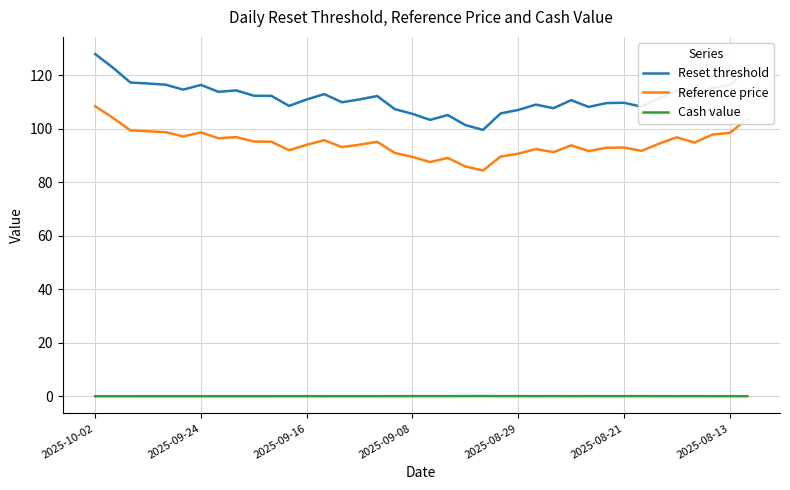

Which series has the widest spread of values?

Reset threshold